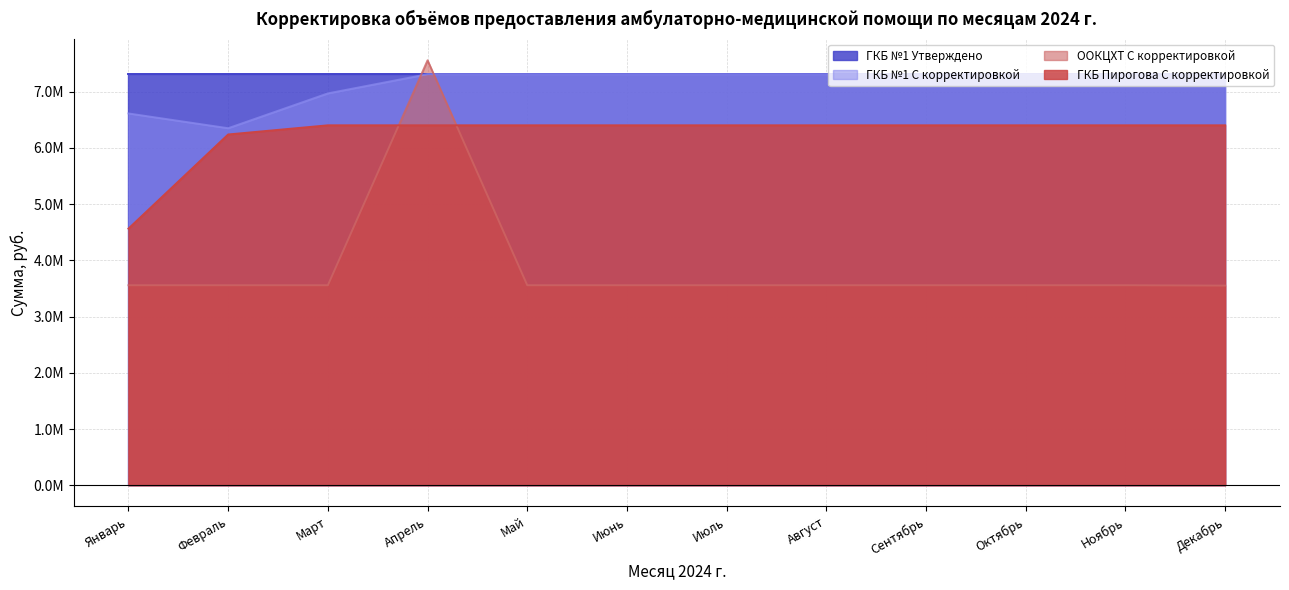

What is the value of the ГКБ №1 Утверждено point at the 9th from the left?

7309372.1